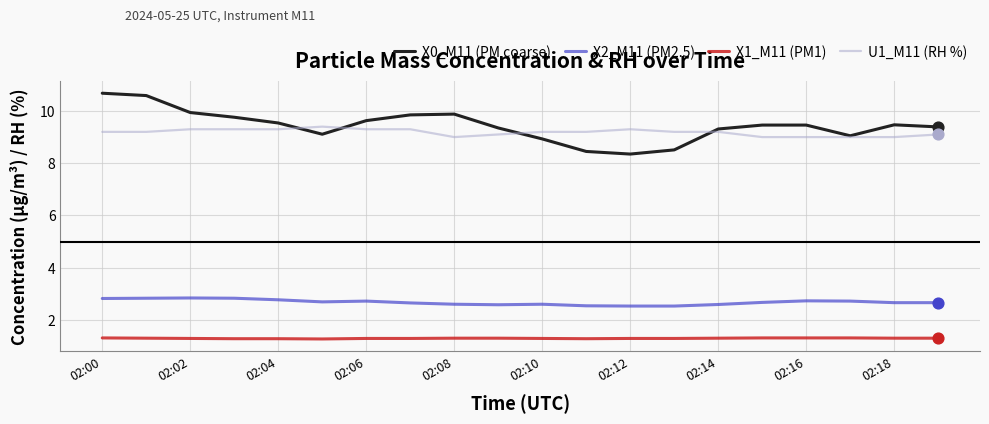

Which series has the largest range (max minus min)?

X0_M11 (PM coarse)